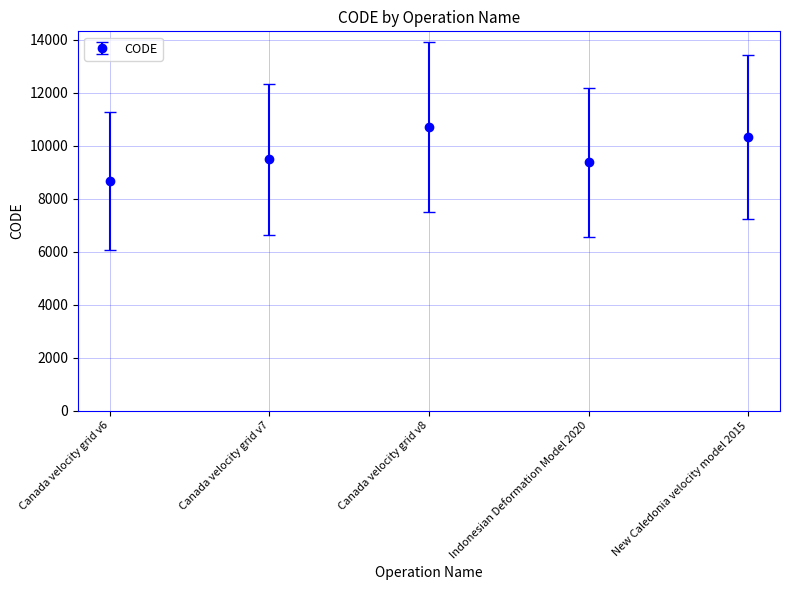

How many values are below 9483?

2